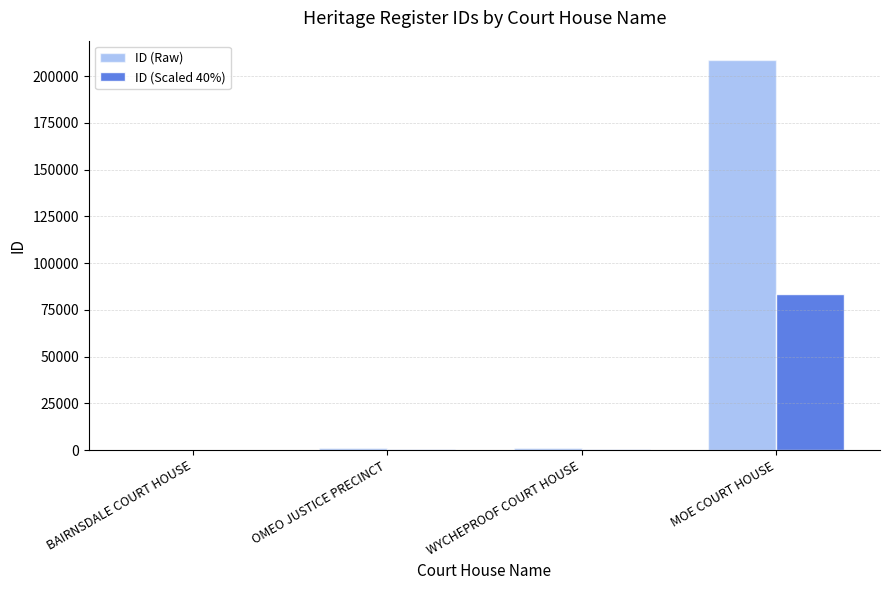

Which series has the largest total across all categories?

ID (Raw)